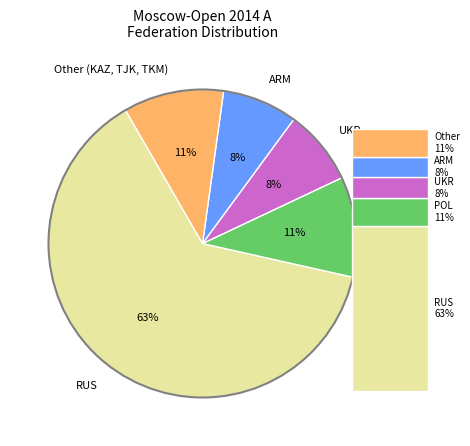

Which category has the smallest portion of the pie?

UKR